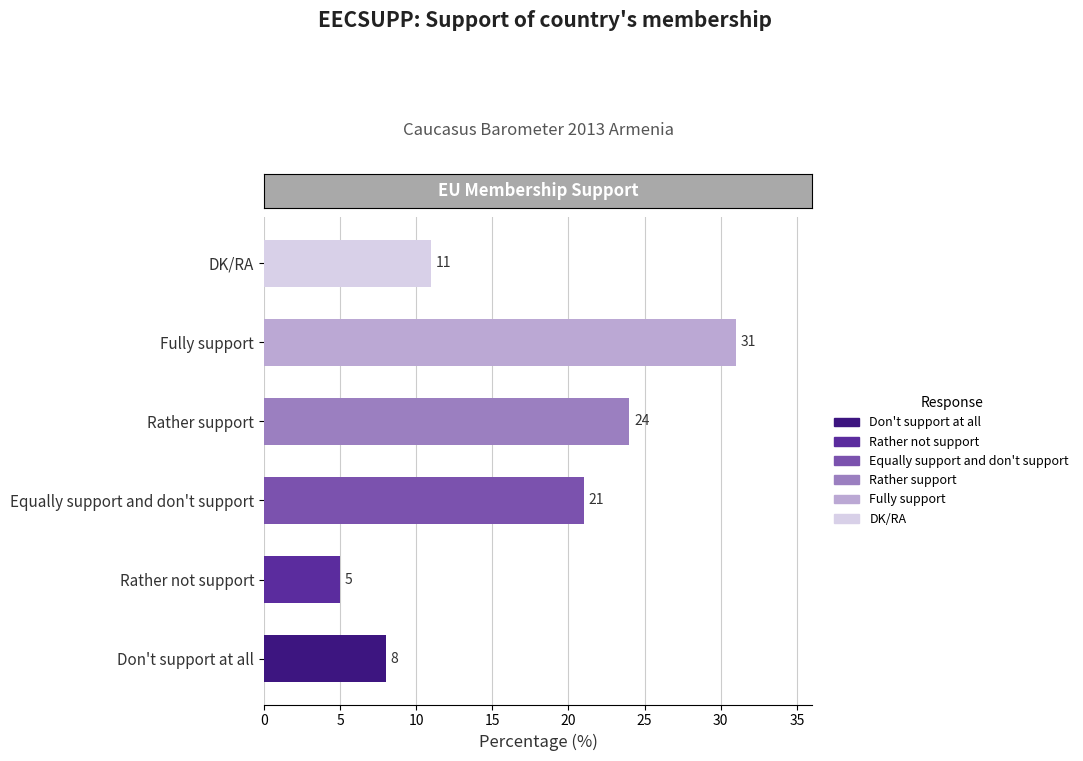

At which category does the chart reach its peak across all series?

Fully support